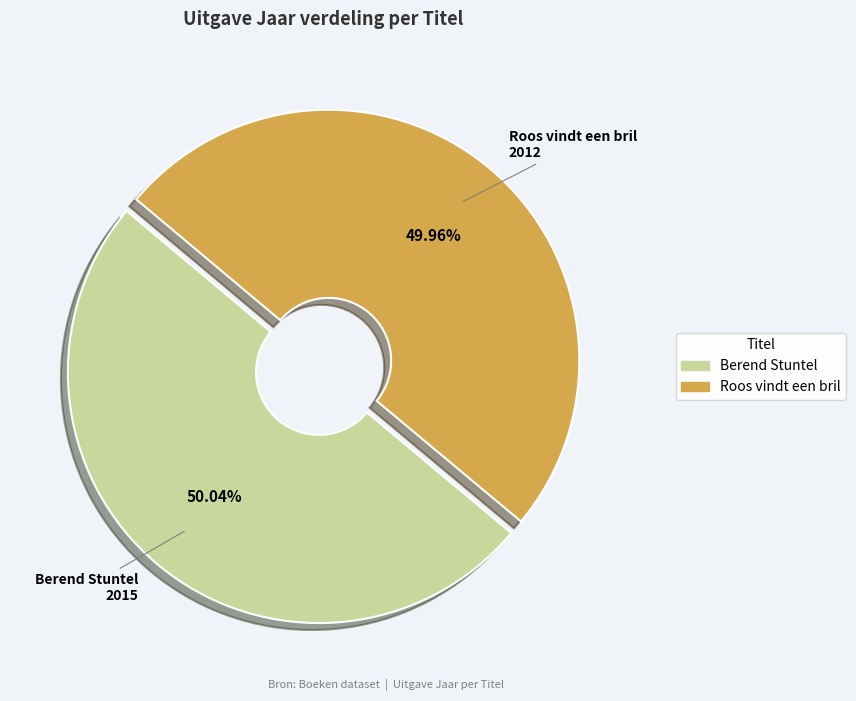

The Berend Stuntel slice represents 41% of the pie. True or false?

False